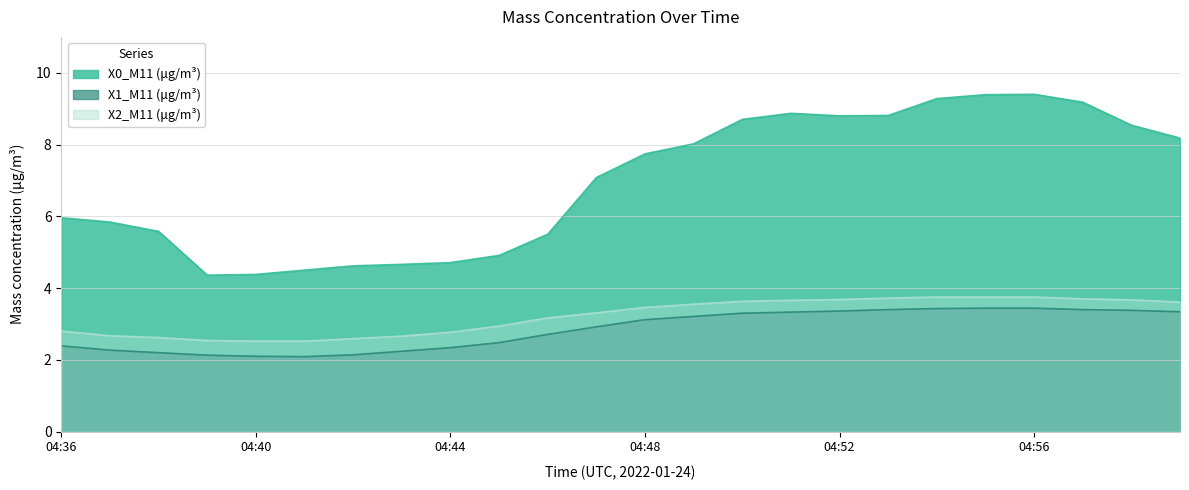

The X0_M11 (μg/m³) series shows 6.5 at 04:45. True or false?

False